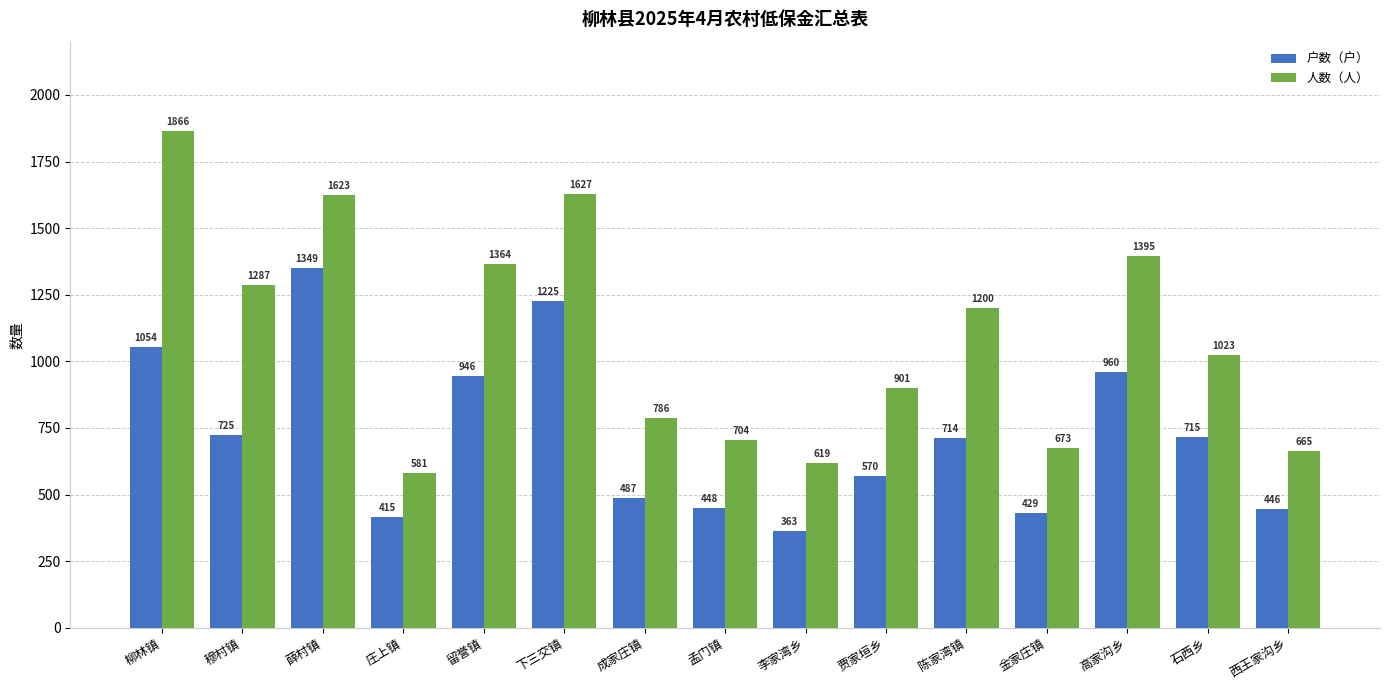

Which series has the widest spread of values?

人数（人）